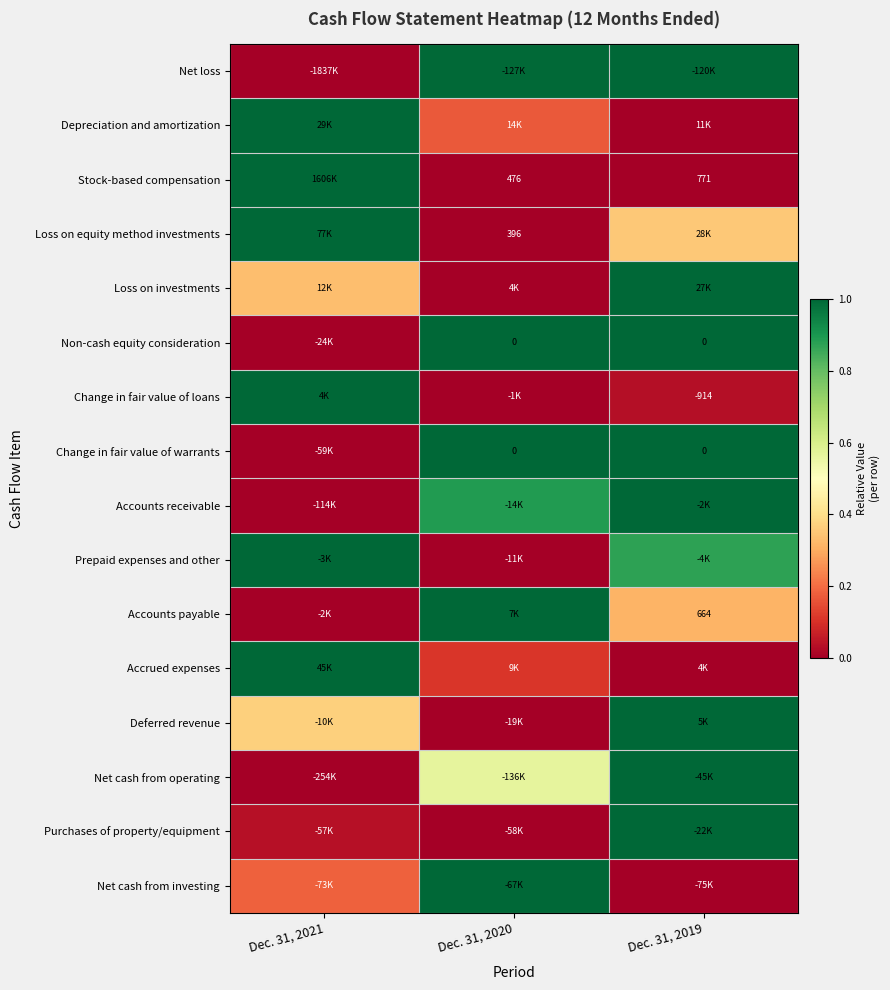

Which series changed the most between Dec. 31, 2021 and Dec. 31, 2019?

Net loss